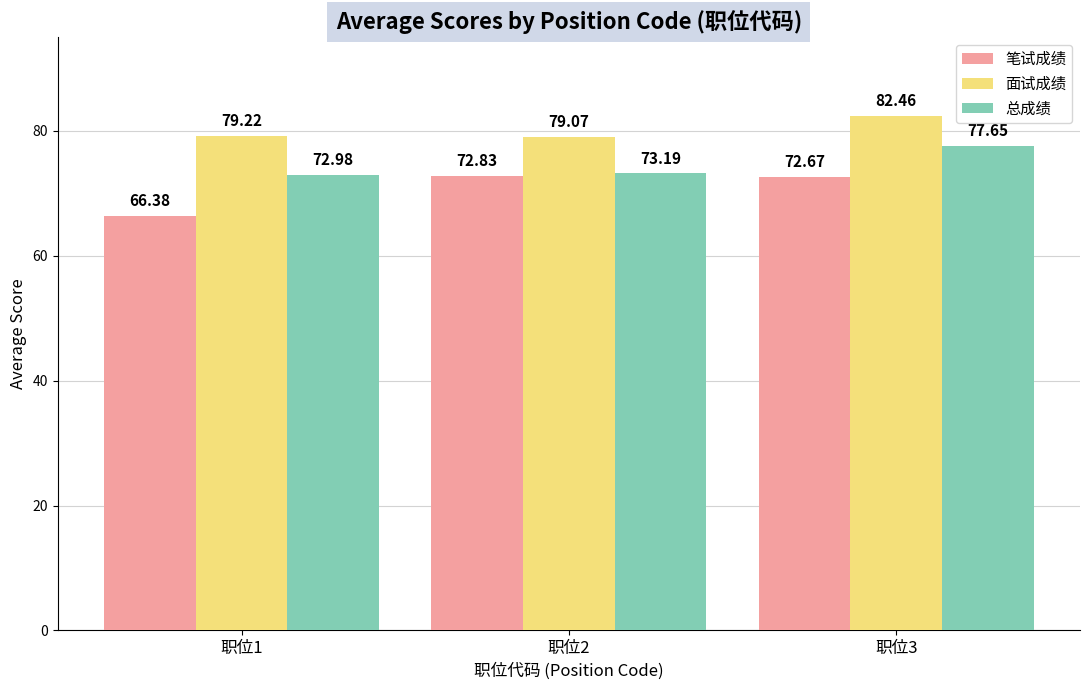

How many data points in 总成绩 are above 73?

2